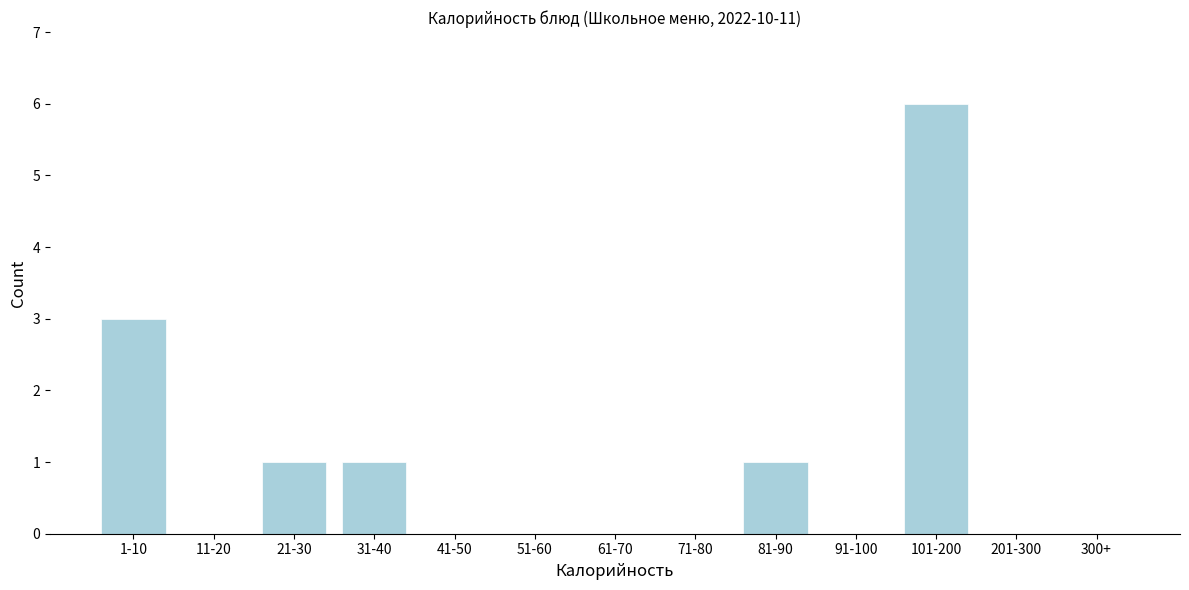

Reading left to right, extract all data points from this chart.

1-10=3	11-20=0	21-30=1	31-40=1	41-50=0	51-60=0	61-70=0	71-80=0	81-90=1	91-100=0	101-200=6	201-300=0	300+=0